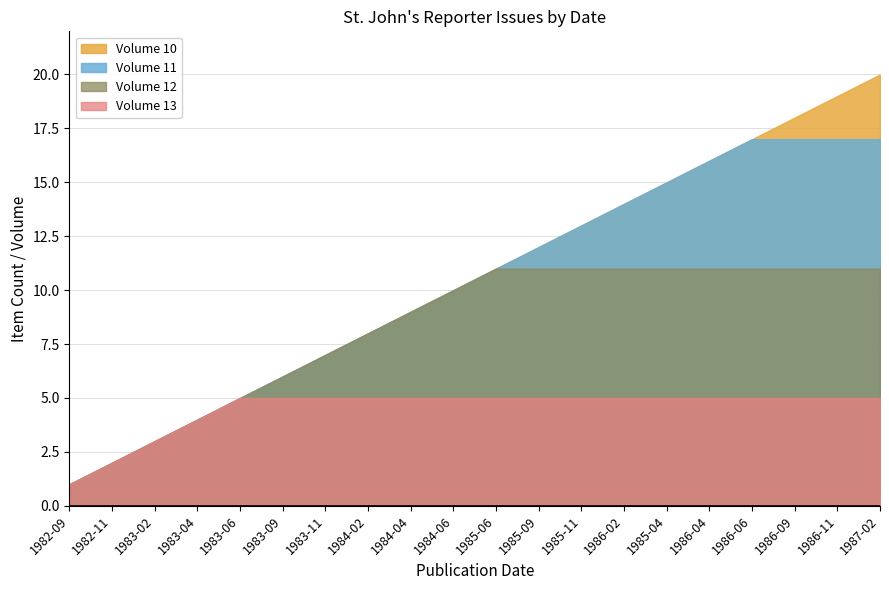

List the series in order of their peak value, lowest first.

Volume 13, Volume 12, Volume 11, Volume 10